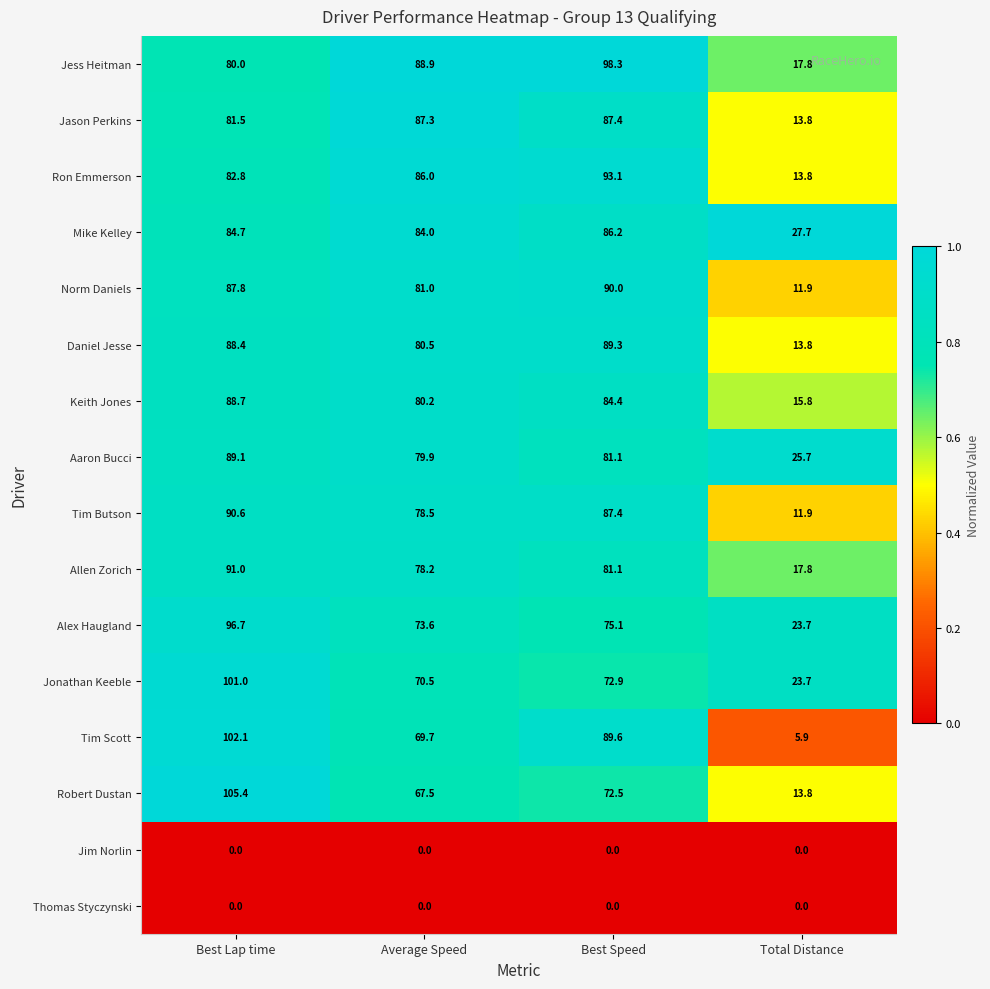

Rank the categories by Daniel Jesse value from lowest to highest.

Total Distance, Average Speed, Best Lap time, Best Speed